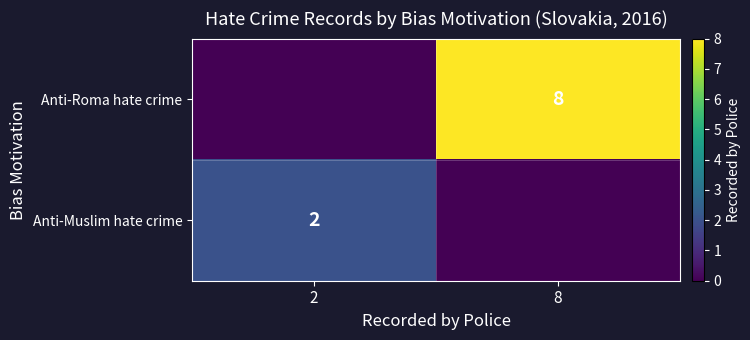

The value of Anti-Muslim hate crime at 2 is 1. True or false?

False